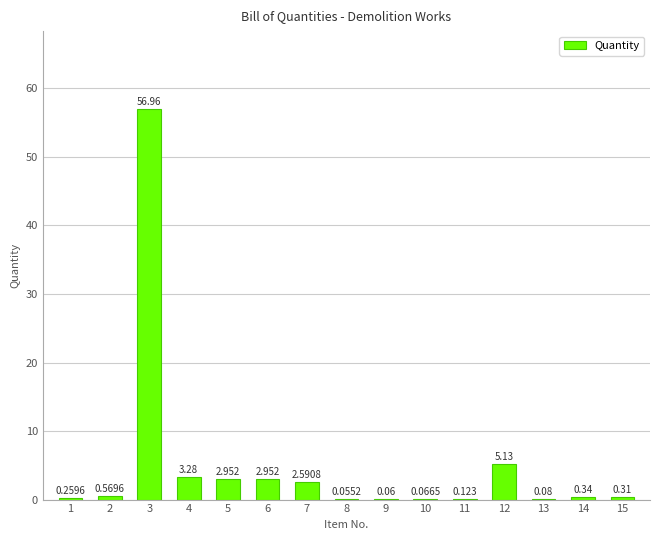

How many data points does each series have?

15